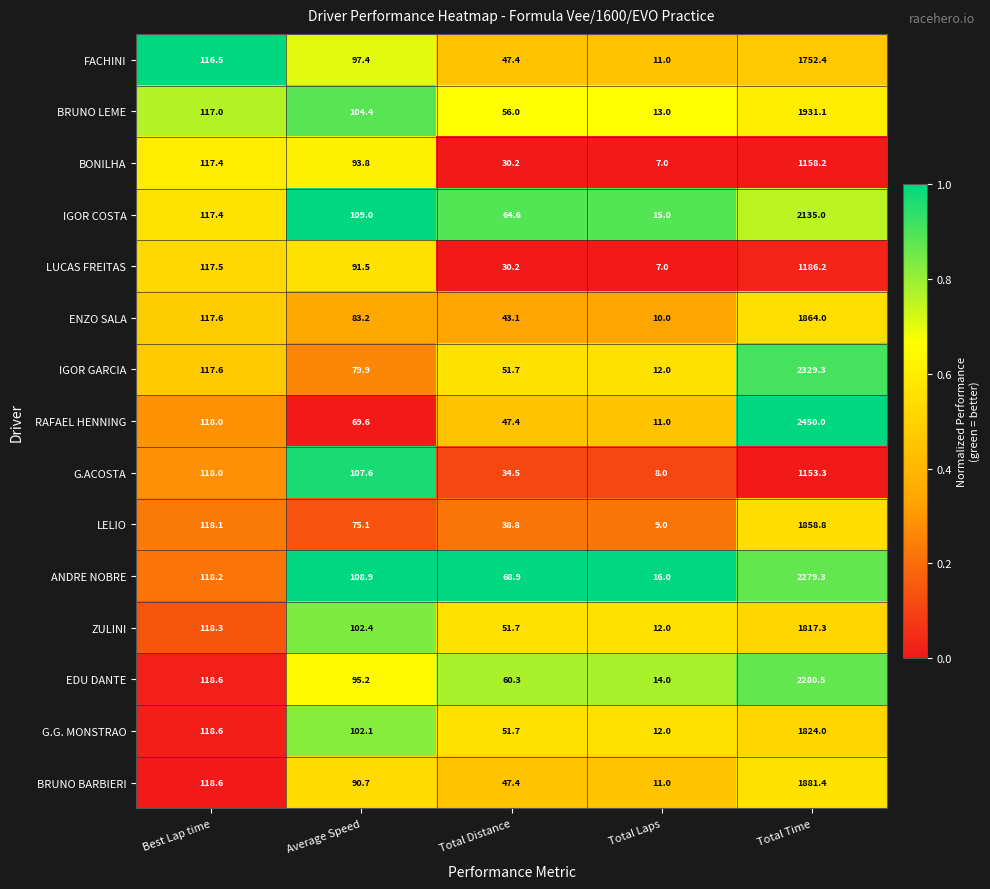

The LUCAS FREITAS series shows 7.0 at Total Laps. True or false?

True